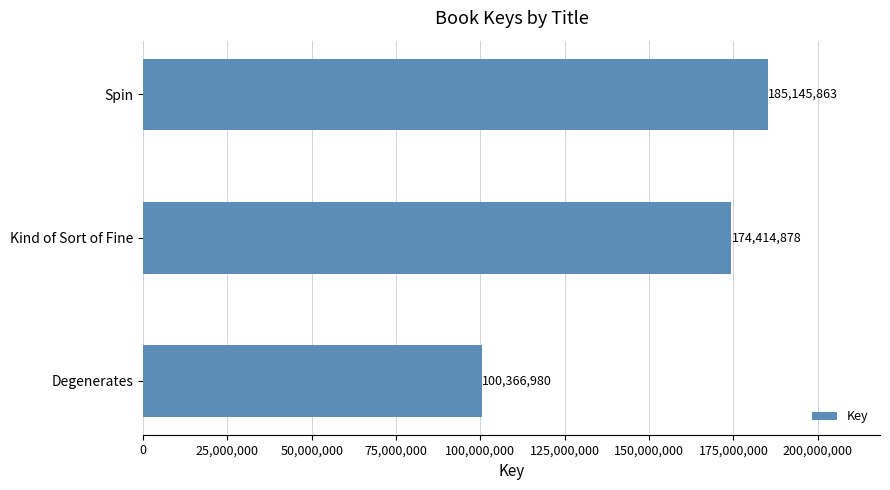

What is the average value?

153309240